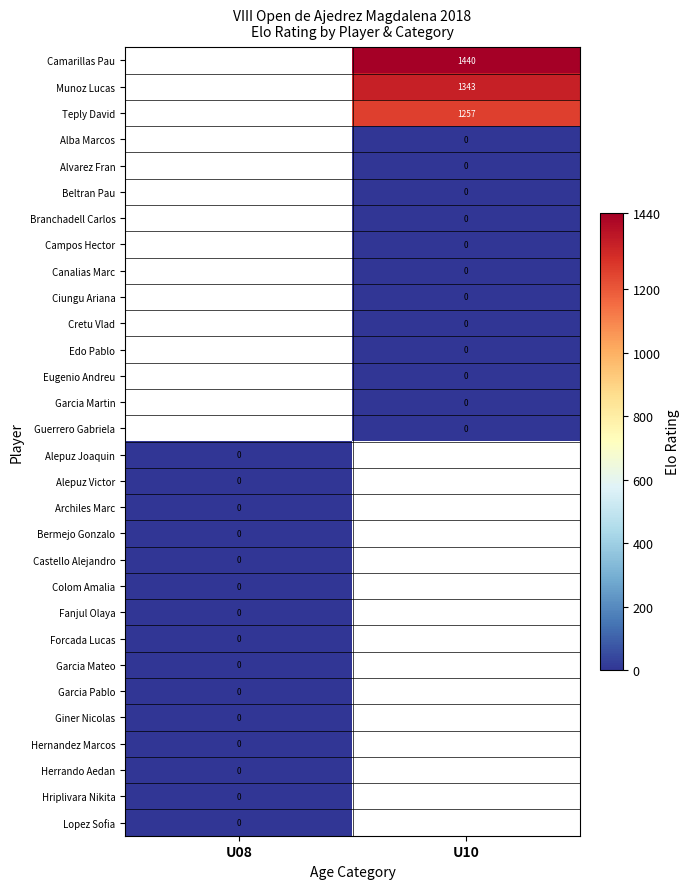

Is the value of Ciungu Ariana at U08 greater than the value of Alba Marcos at U08?

No